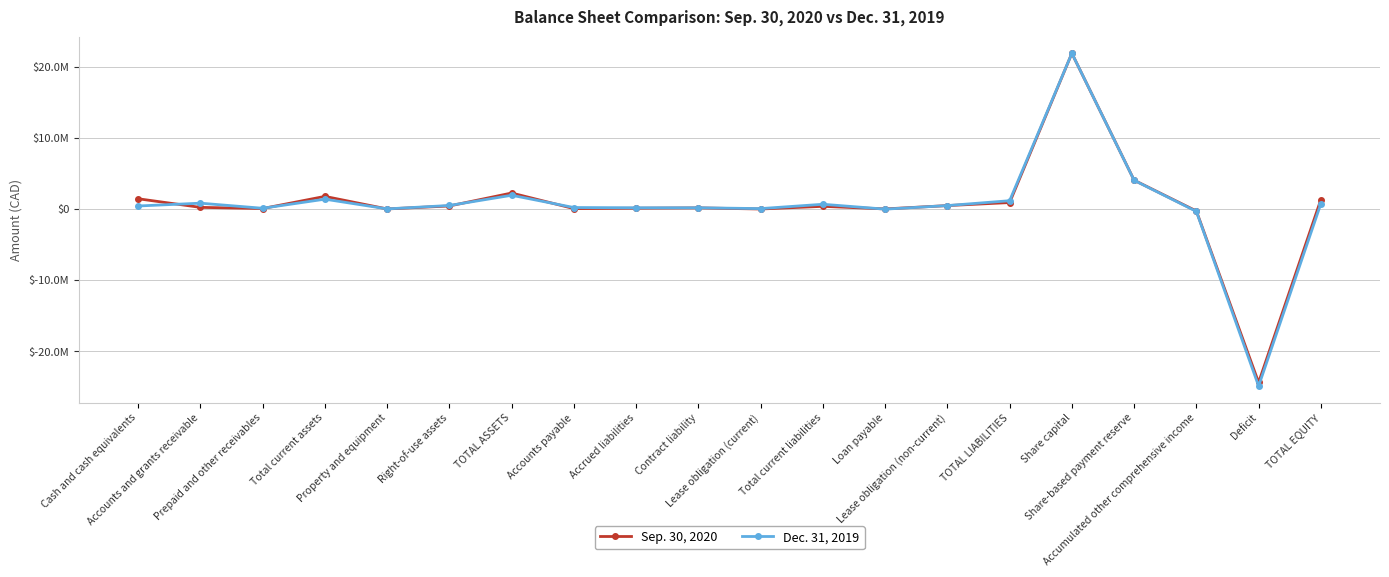

What is the difference between the maximum and second lowest values in the Sep. 30, 2020 series?

22179360